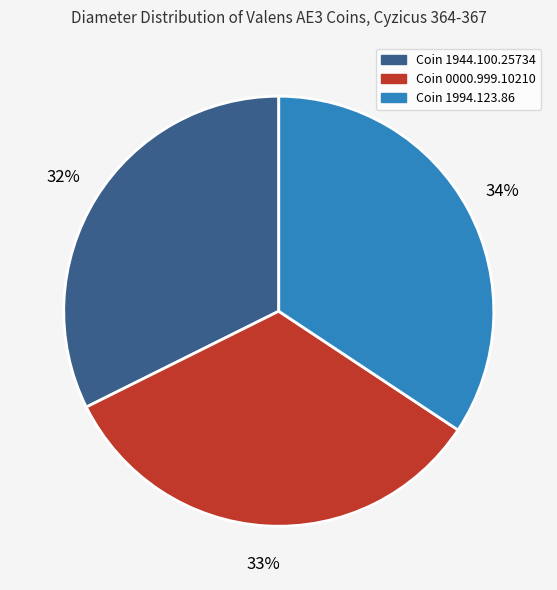

To the nearest percent, what is the difference between the largest and smallest slice percentages?

2%